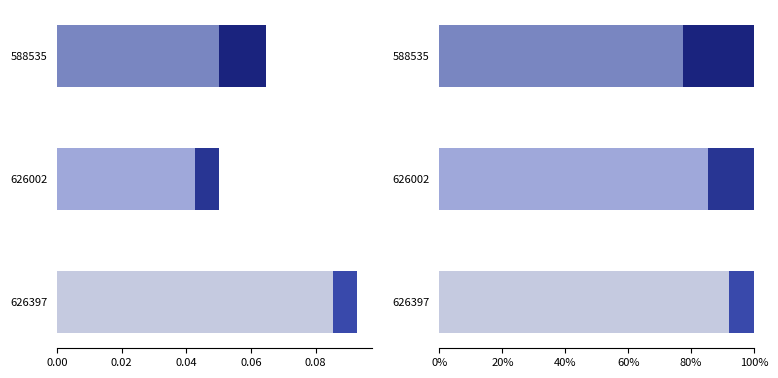

Where is Fee nearest to the value 0?

626397